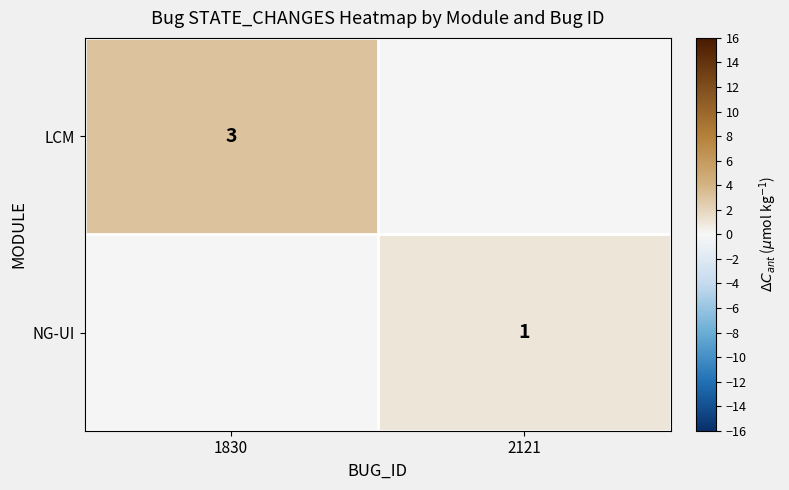

What is the minimum value shown in the chart?

1.0